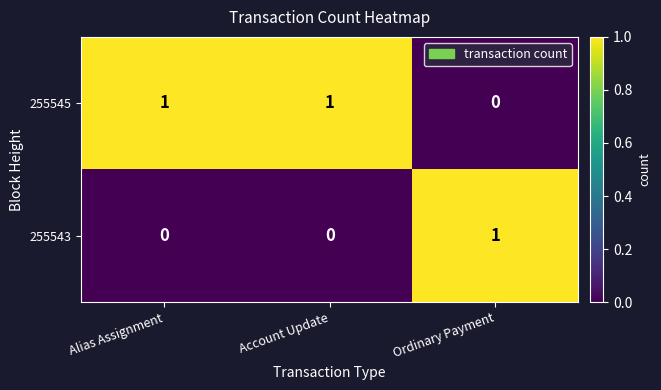

Reading right to left, extract all data points from this chart.

255545: Ordinary Payment=0	Account Update=1	Alias Assignment=1
255543: Ordinary Payment=1	Account Update=0	Alias Assignment=0